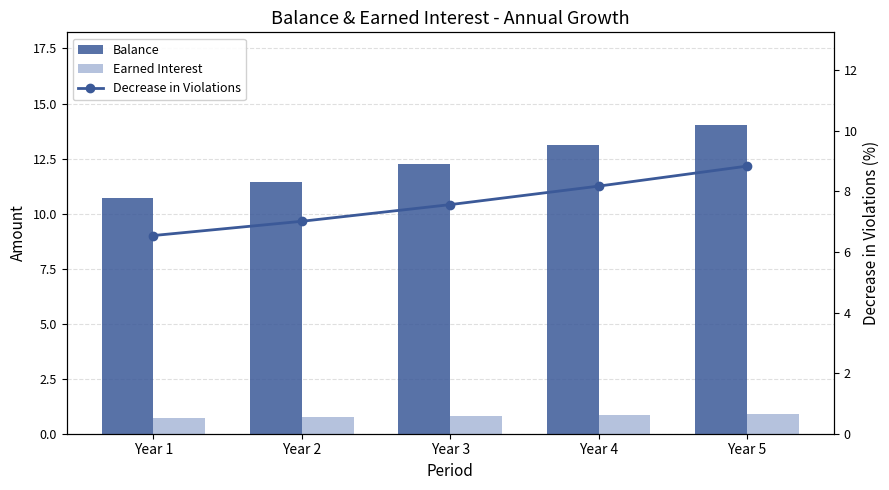

List the labels in order of Balance value, largest first.

Year 5, Year 4, Year 3, Year 2, Year 1